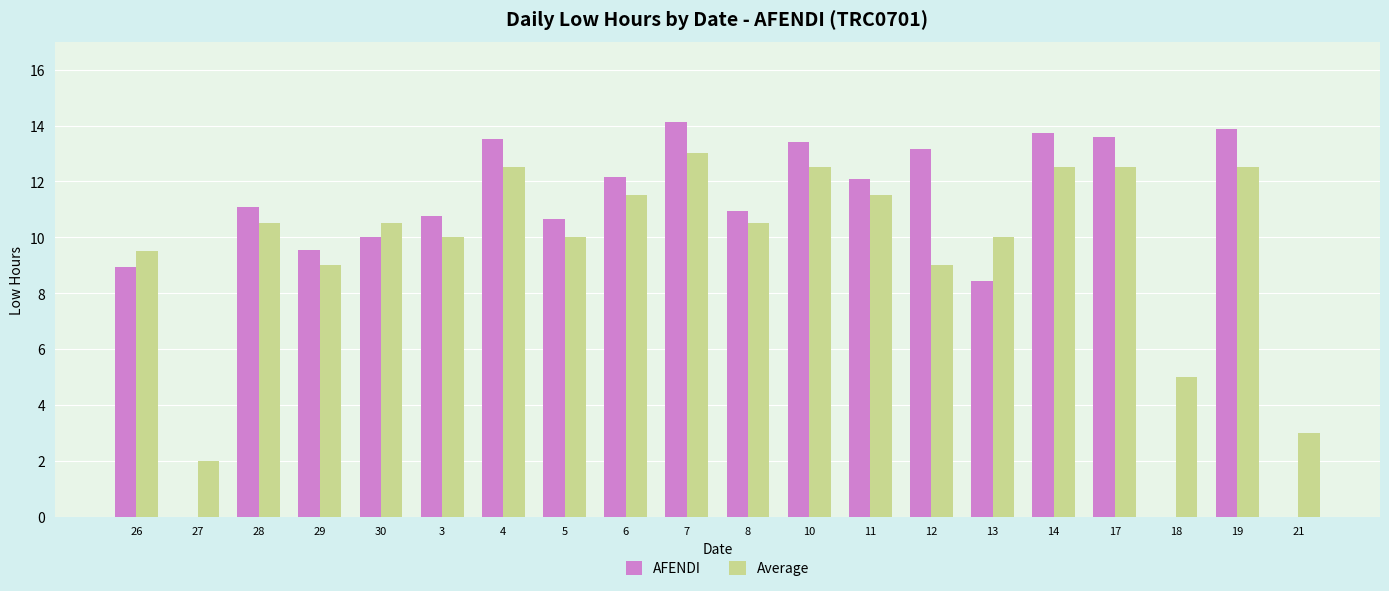

What is the maximum value shown in the chart?

14.1